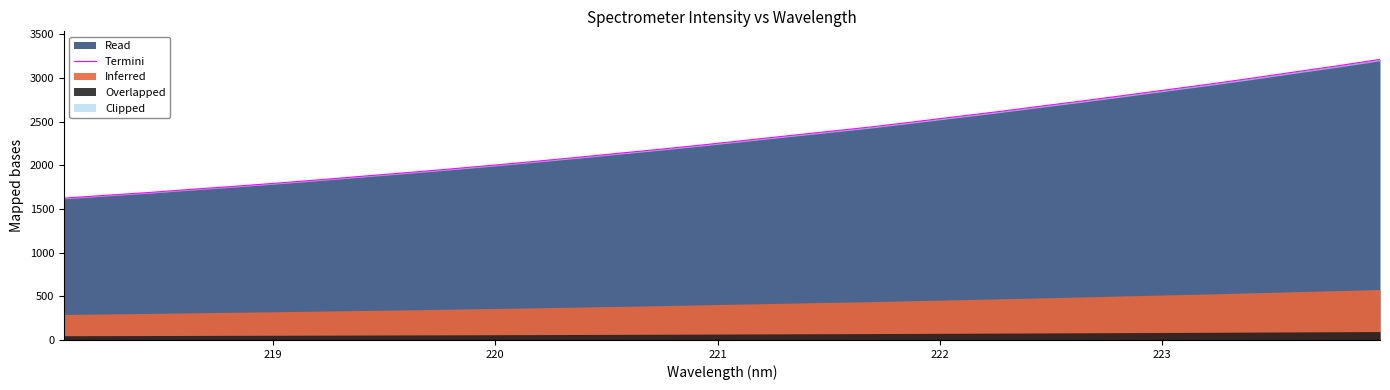

What is the minimum value for Read?

1624.2